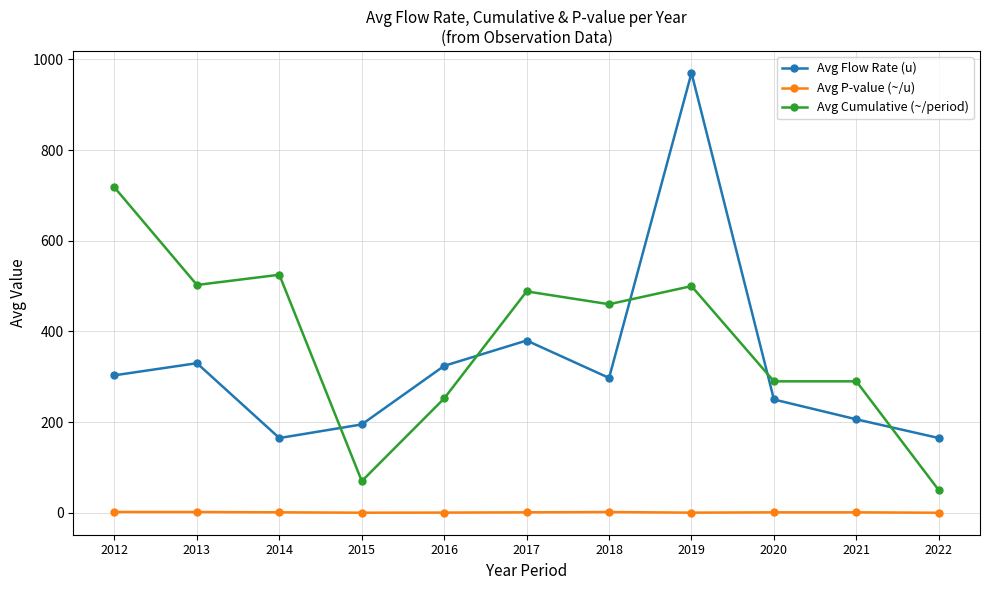

What is the difference between the Avg P-value (~/u) values at 2021 and 2022?

0.9